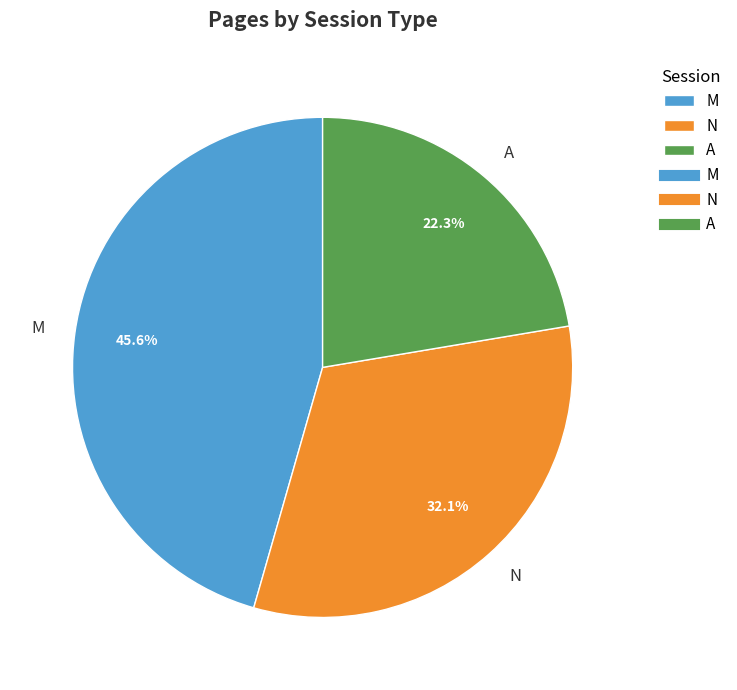

Count the number of slices in the pie.

3